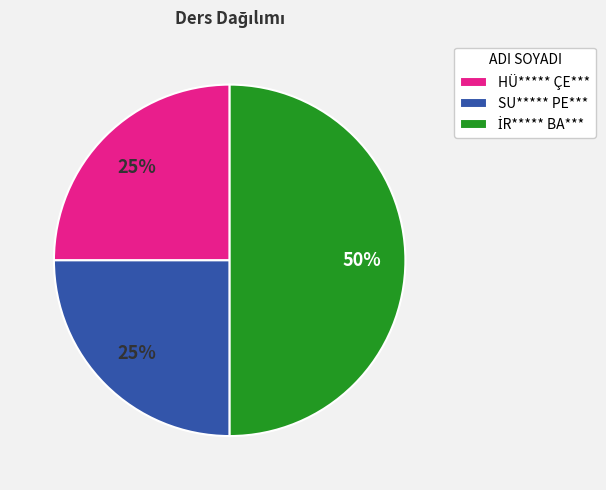

Count the number of slices in the pie.

3